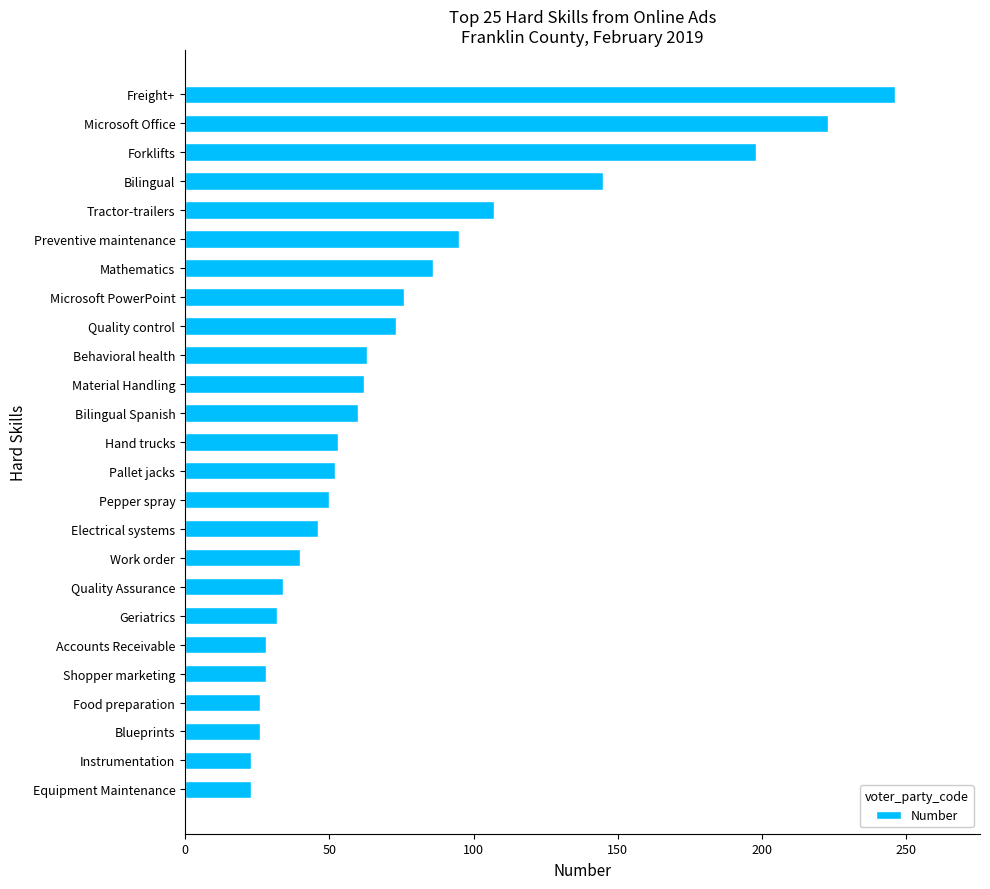

At which label is the value closest to 134?

Bilingual